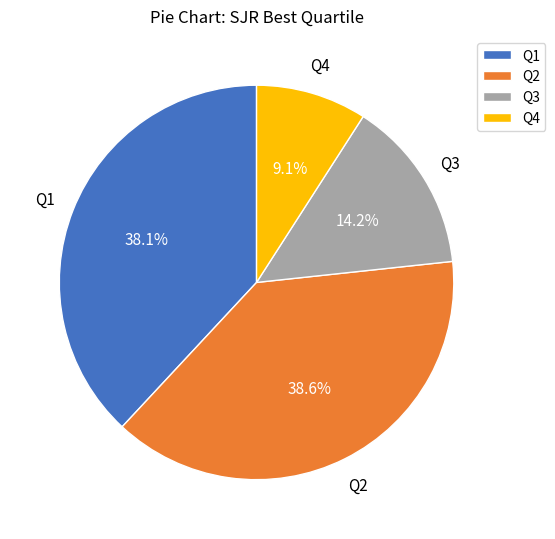

To the nearest percent, what is the combined percentage of Q3 and Q1?

52%